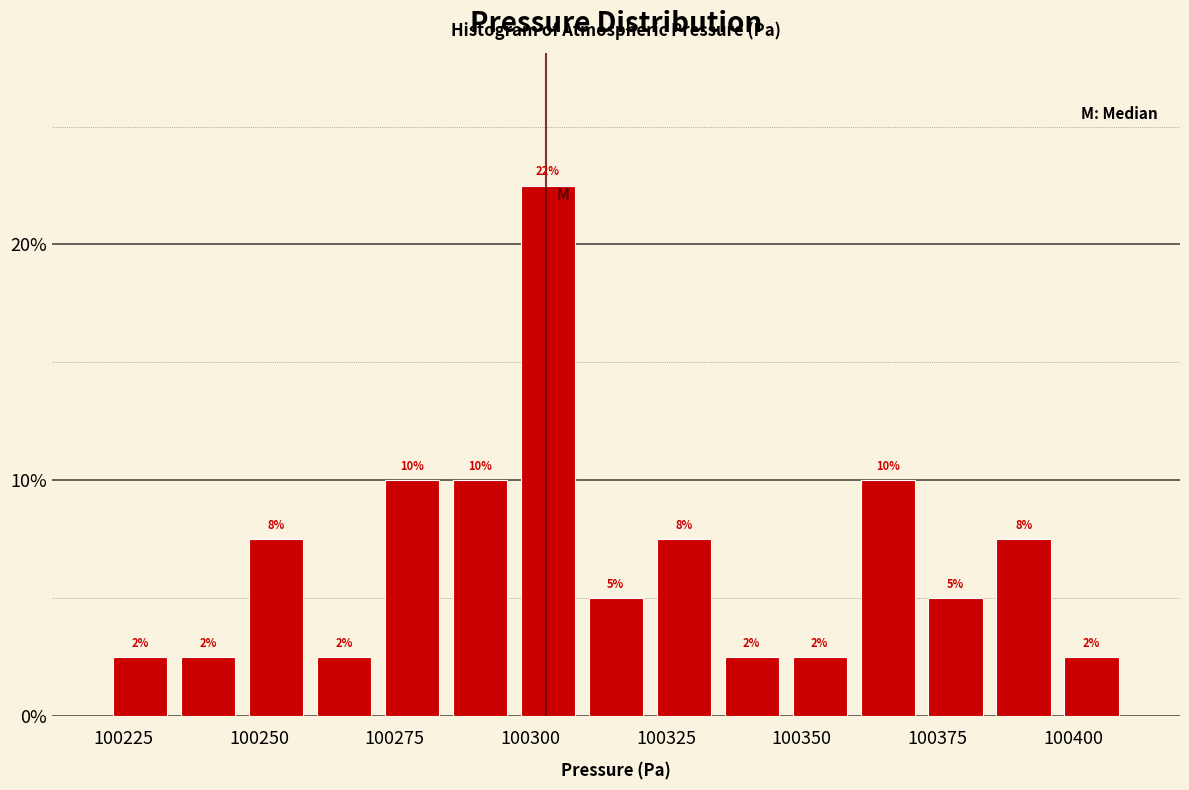

Around what value on the x-axis is the tallest bar? Give the approximate position of its centre, as read against the axis.

100305